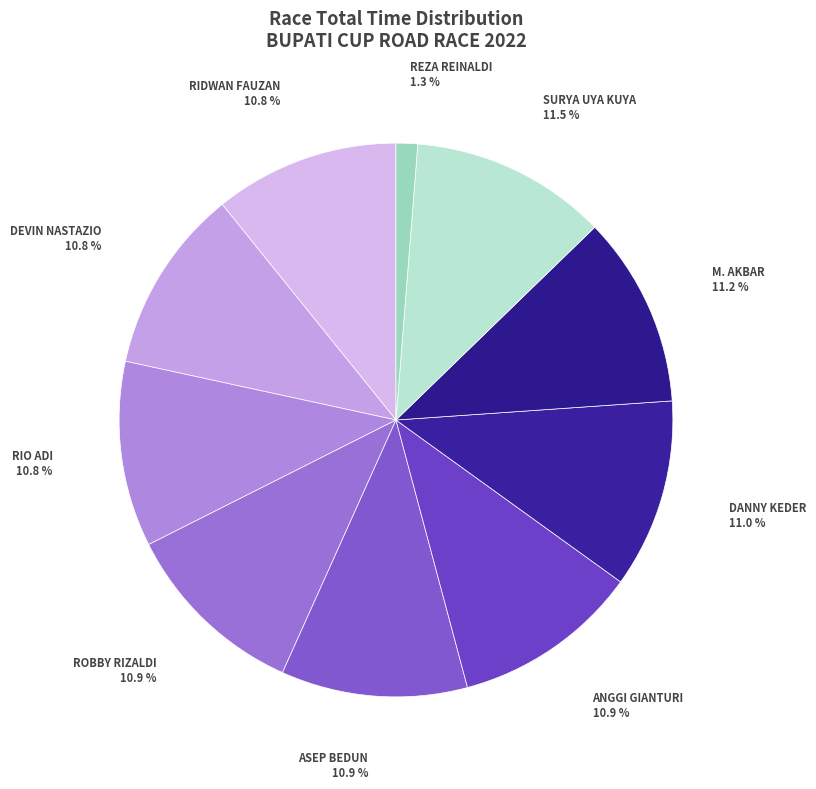

Is ANGGI GIANTURI the majority of the pie?

No